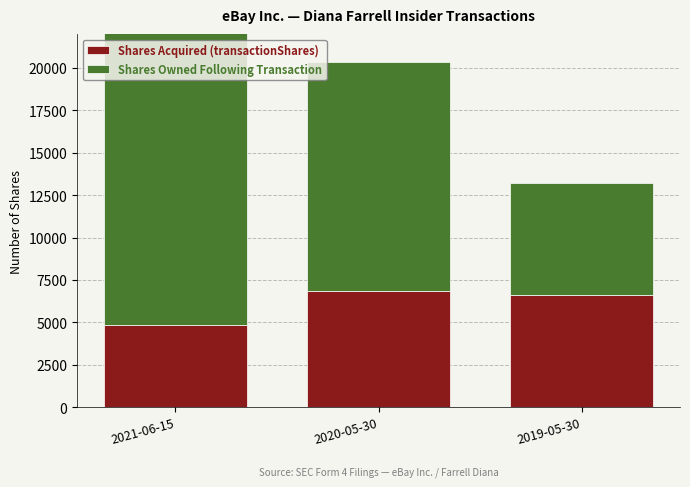

Reading left to right, extract all data points from this chart.

Shares Acquired (transactionShares): 2021-06-15=4873	2020-05-30=6872	2019-05-30=6606
Shares Owned Following Transaction: 2021-06-15=18351	2020-05-30=13478	2019-05-30=6606